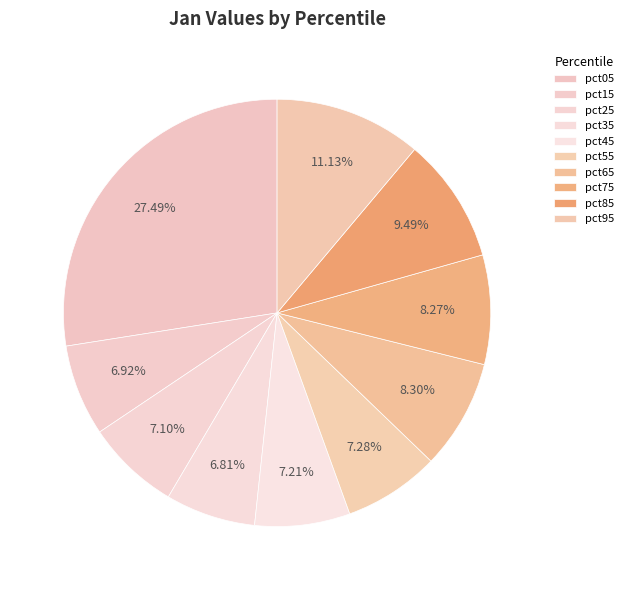

To the nearest percent, what percentage of the pie is pct25?

7%